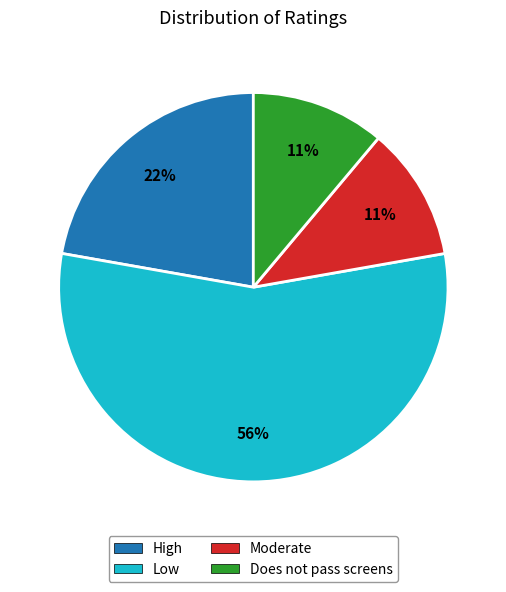

Combined, do Low and Moderate account for over 50%?

Yes